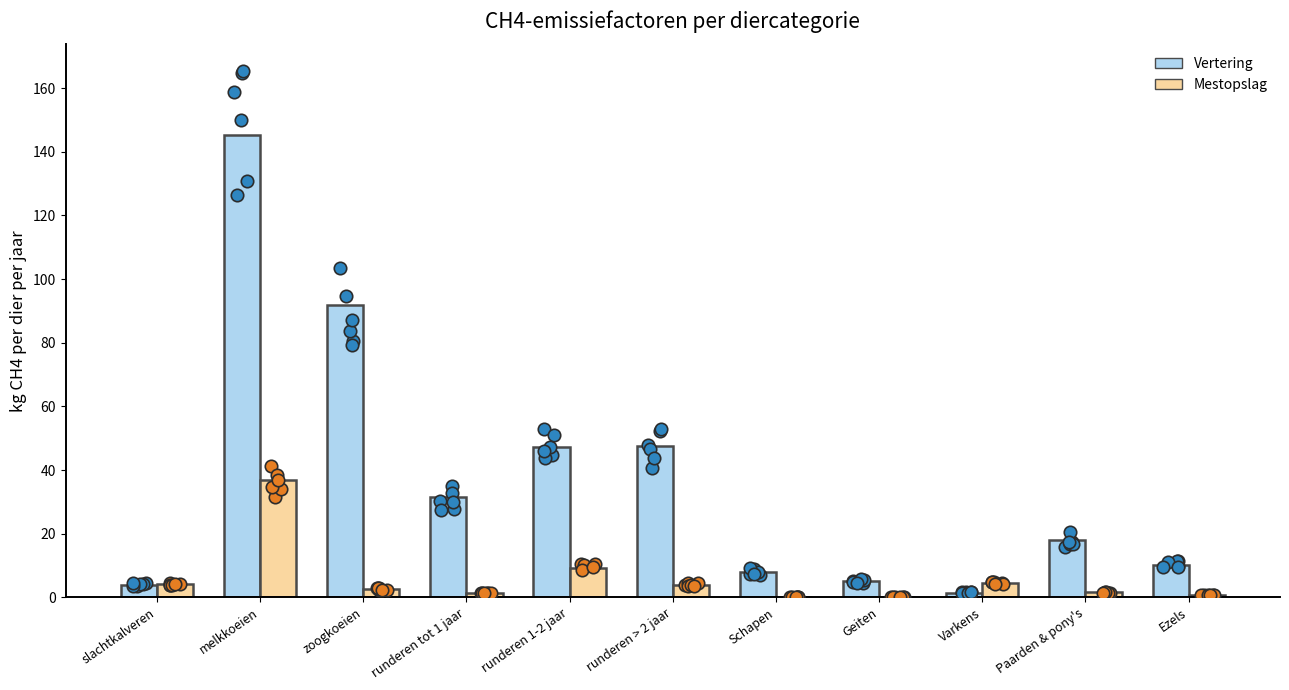

Which series has the widest spread of Y values?

Vertering